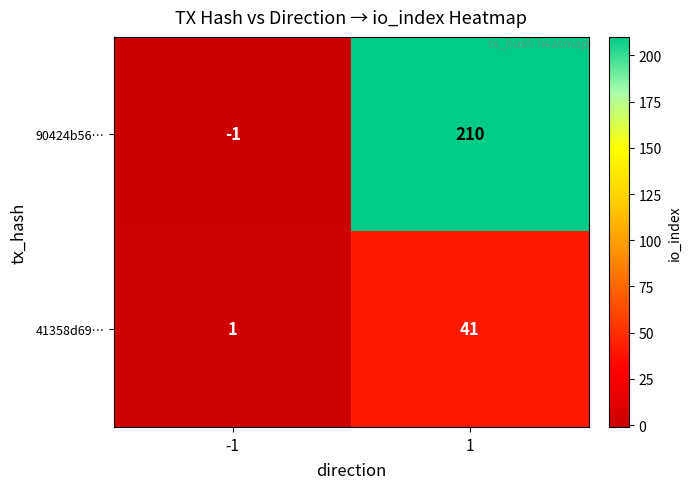

Reading right to left, list all the values displayed in this chart.

90424b56…: 210	-1
41358d69…: 41	1